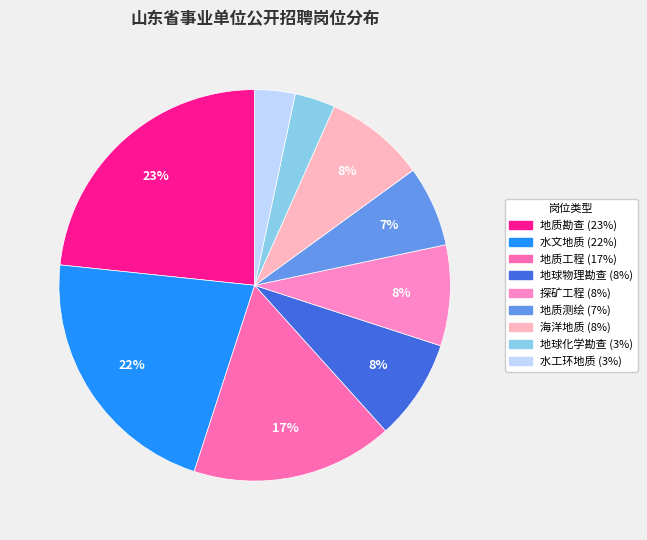

Combined, what portion of the pie is 地质勘查 and 地质测绘?

30.0%